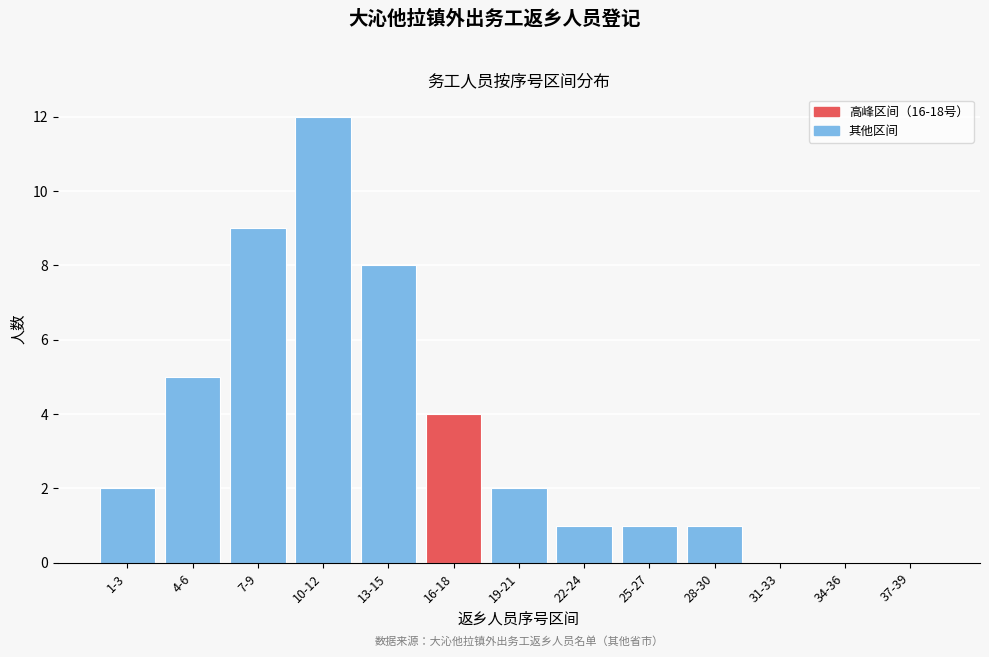

Reading right to left, transcribe all the data shown in this chart.

37-39=0	34-36=0	31-33=0	28-30=1	25-27=1	22-24=1	19-21=2	16-18=4	13-15=8	10-12=12	7-9=9	4-6=5	1-3=2